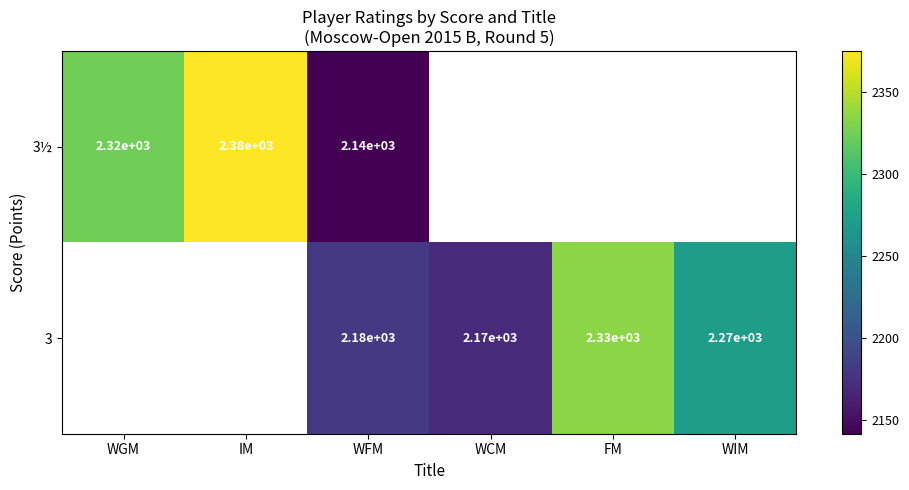

How many distinct data groups are displayed?

2